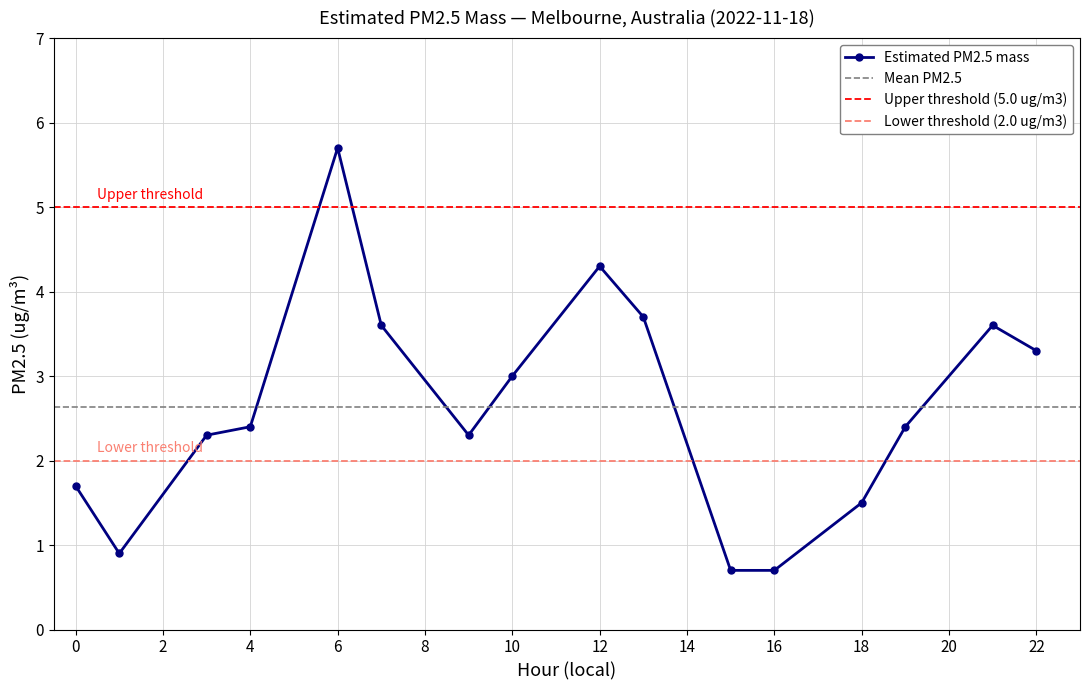

Reading left to right, extract all data points from this chart.

0=1.7	1=0.9	3=2.3	4=2.4	6=5.7	7=3.6	9=2.3	10=3.0	12=4.3	13=3.7	15=0.7	16=0.7	18=1.5	19=2.4	21=3.6	22=3.3